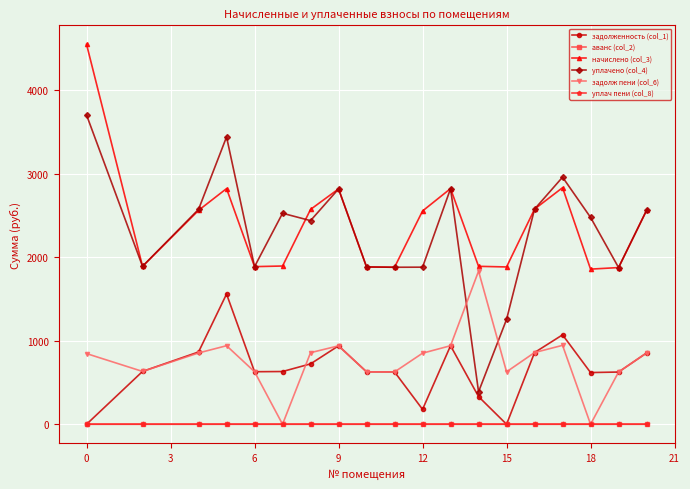

Which series has the largest range (max minus min)?

уплачено (col_4)